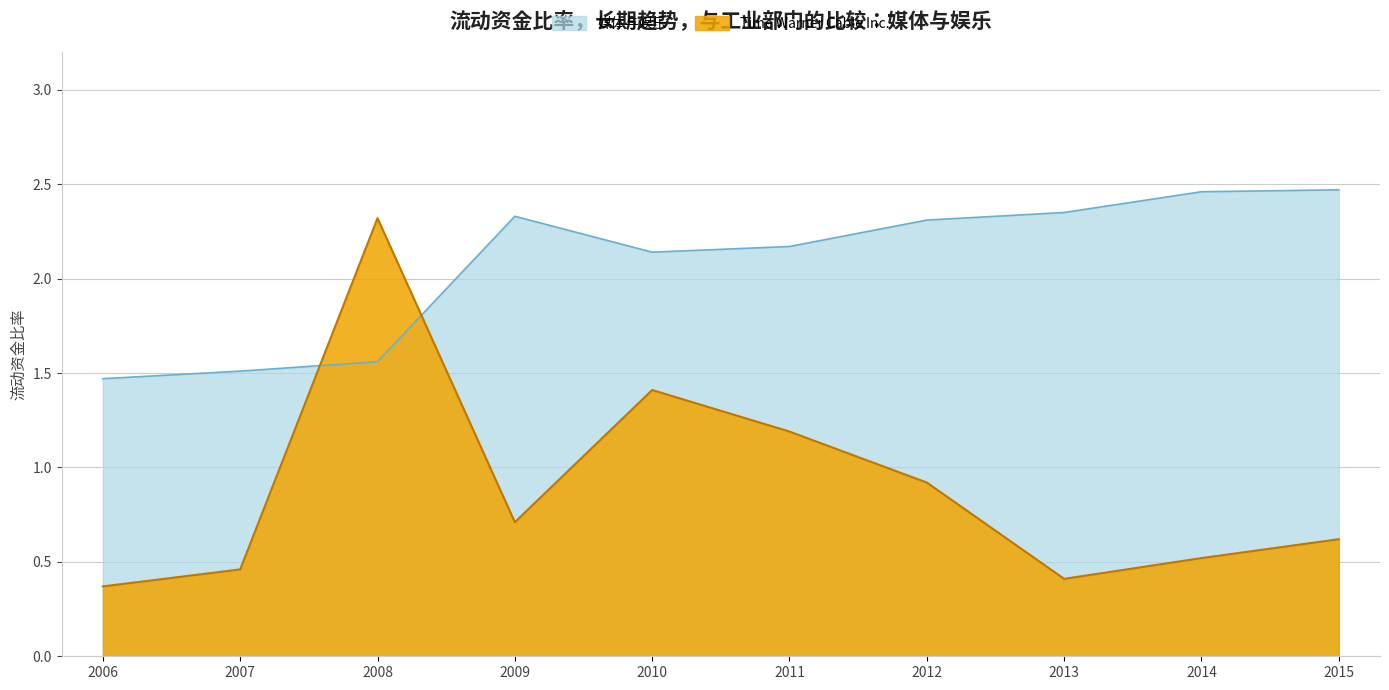

In Time Warner Cable Inc., how many points are higher than both neighbors (excluding endpoints)?

2